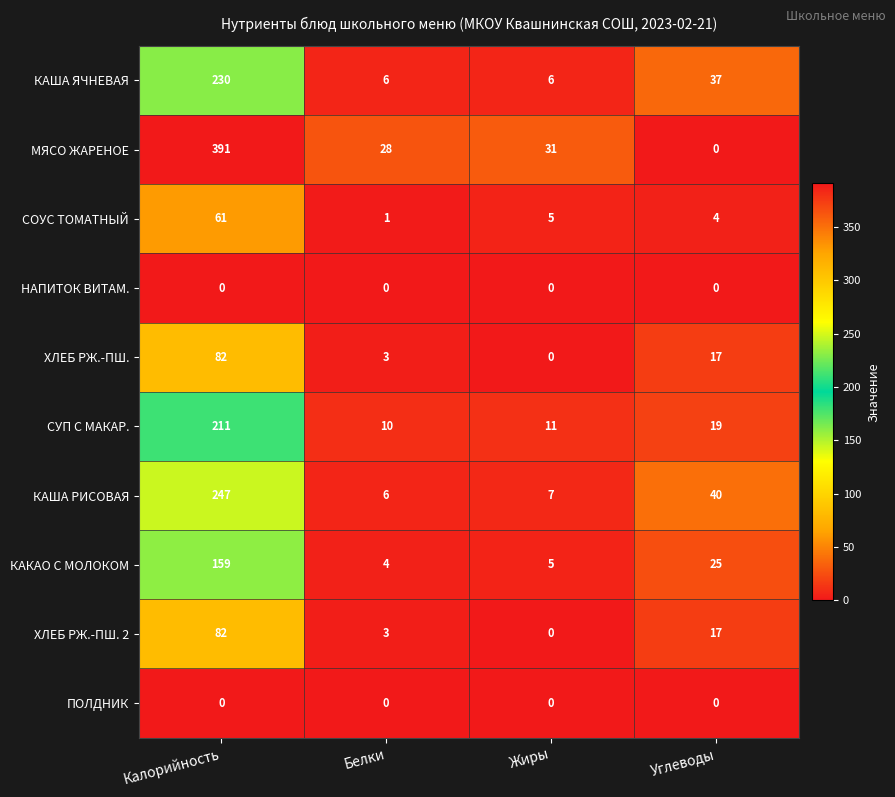

At which category is the sum across all series the highest?

Калорийность